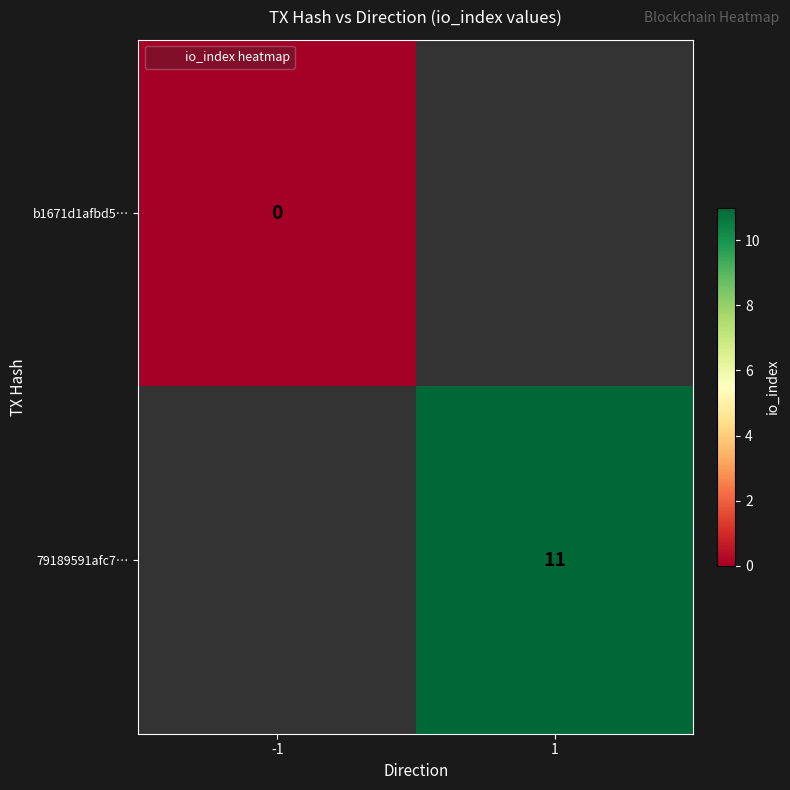

How many positive values does the 79189591afc7… series have?

1